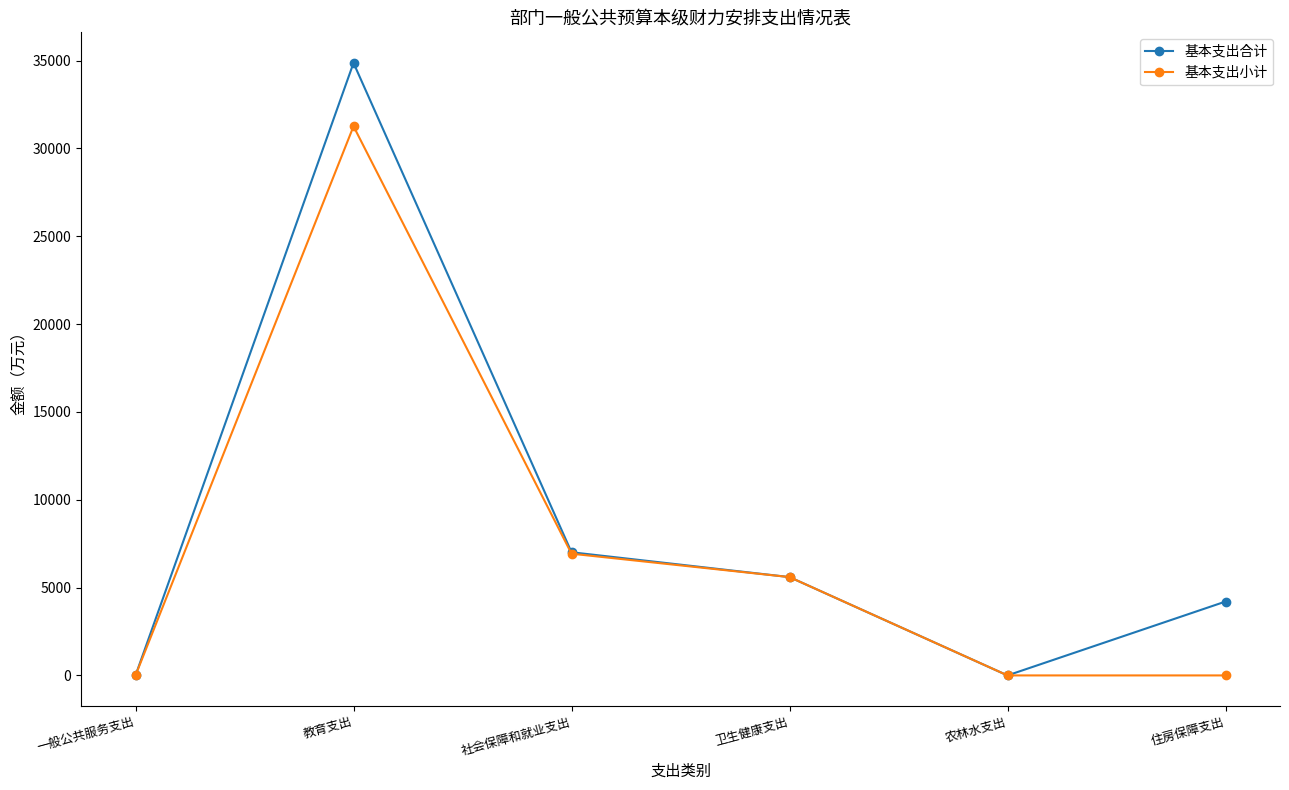

Rank the series by their maximum value, from lowest to highest.

基本支出小计, 基本支出合计